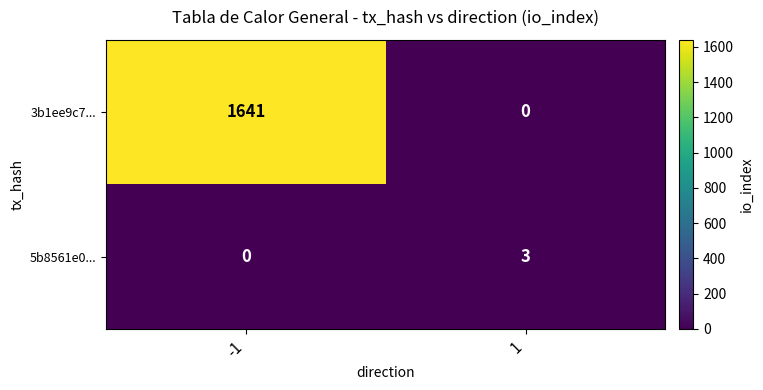

What is the difference between the highest and lowest values at -1?

1641